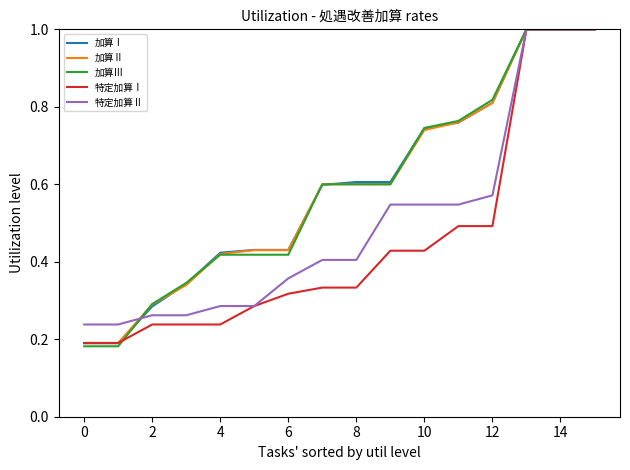

Does the chart have visible grid lines?

No